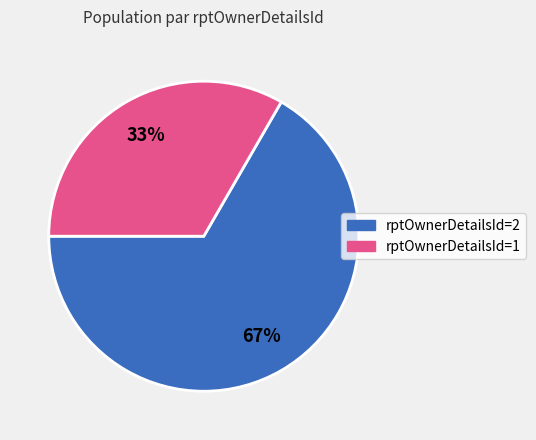

Is there any slice that represents more than half of the pie?

Yes